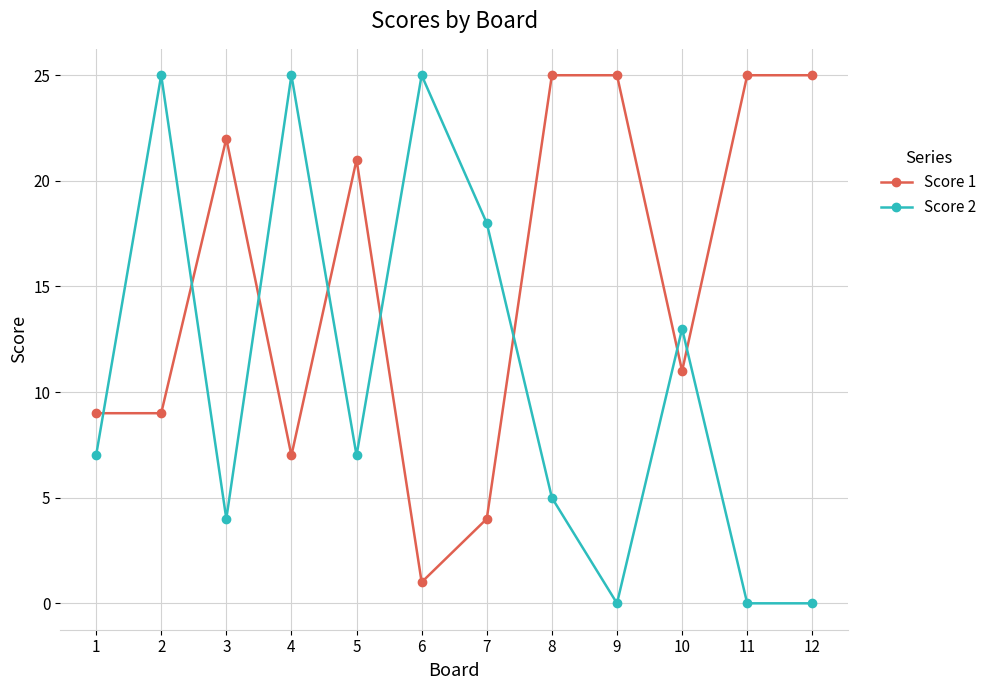

At which label does Score 1 first exceed 21?

3